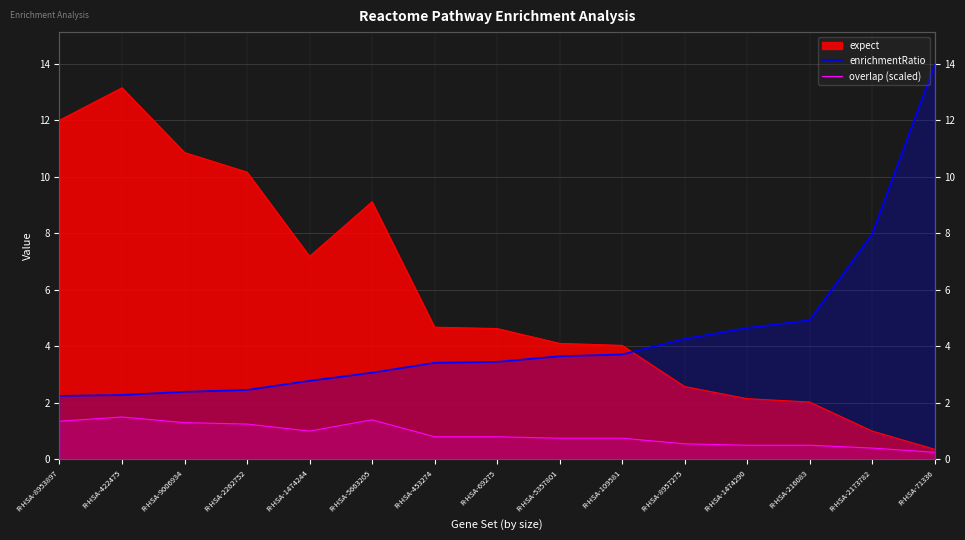

True or false: overlap (scaled) and enrichmentRatio cross at least once.

False